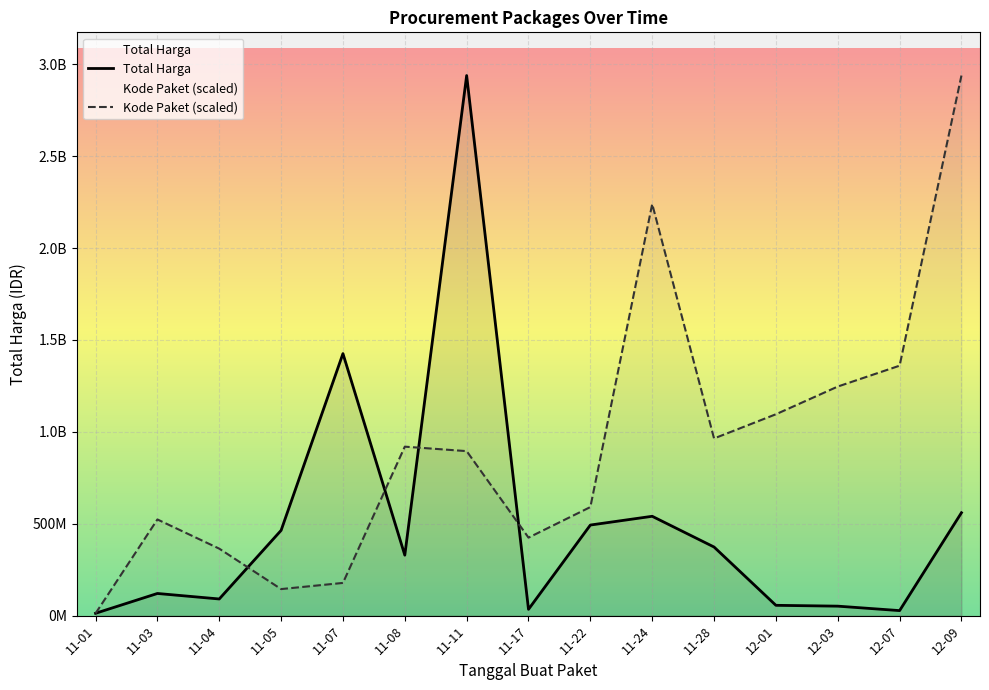

At how many categories does at least one series exceed 1019010375?

7